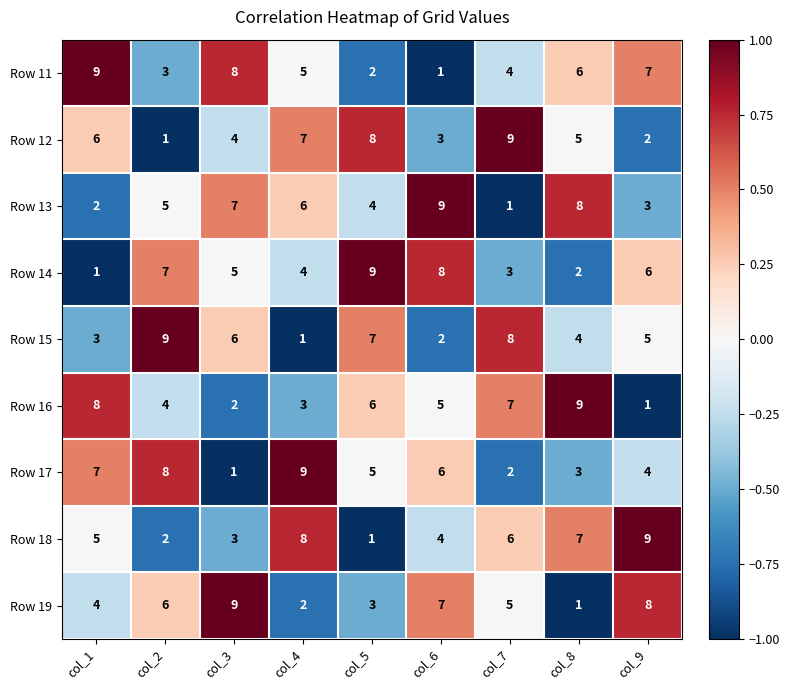

At col_2, list the series in order from smallest to largest.

Row 12, Row 18, Row 11, Row 16, Row 13, Row 19, Row 14, Row 17, Row 15